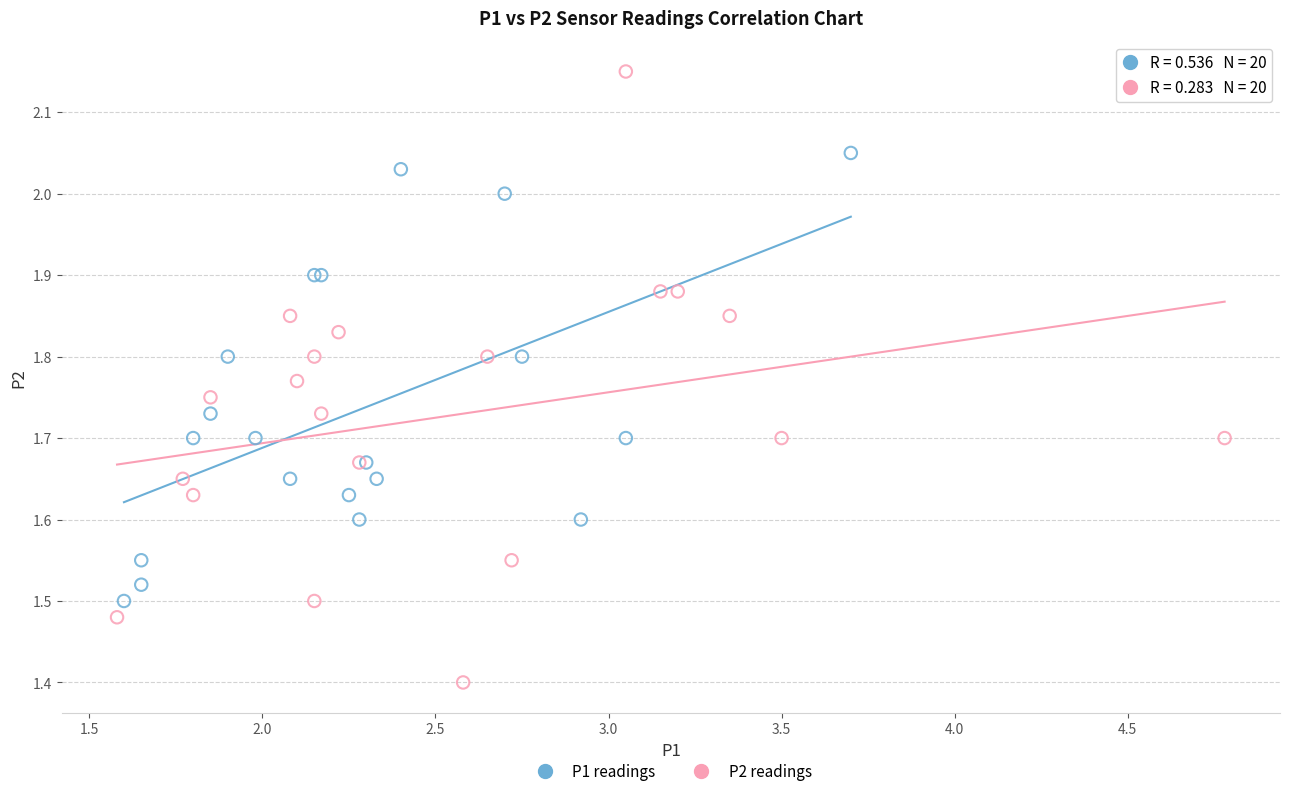

Which series reaches the maximum Y coordinate?

P2 readings